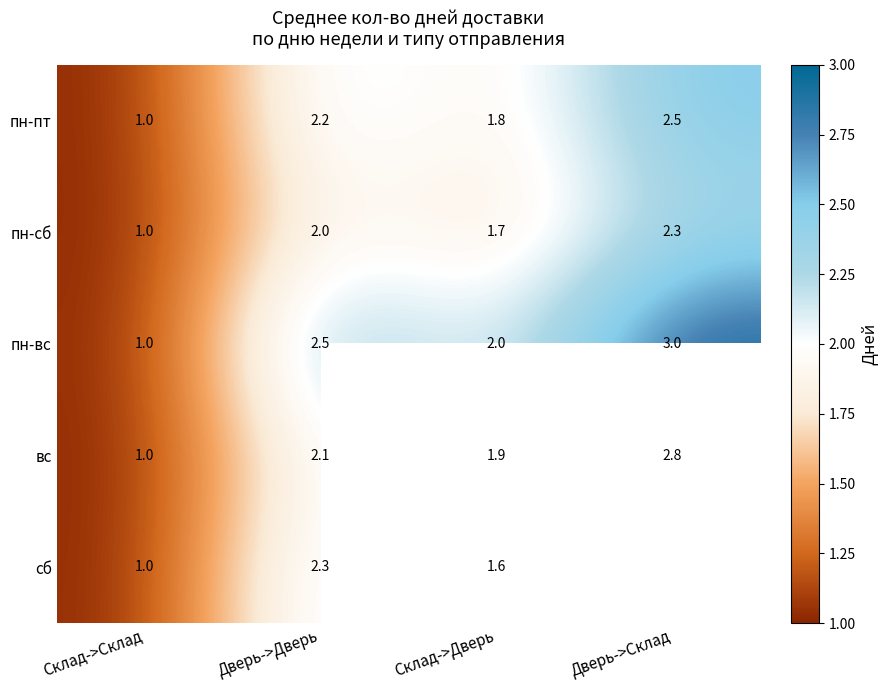

Which series changed the most between Склад->Склад and Склад->Дверь?

пн-вс